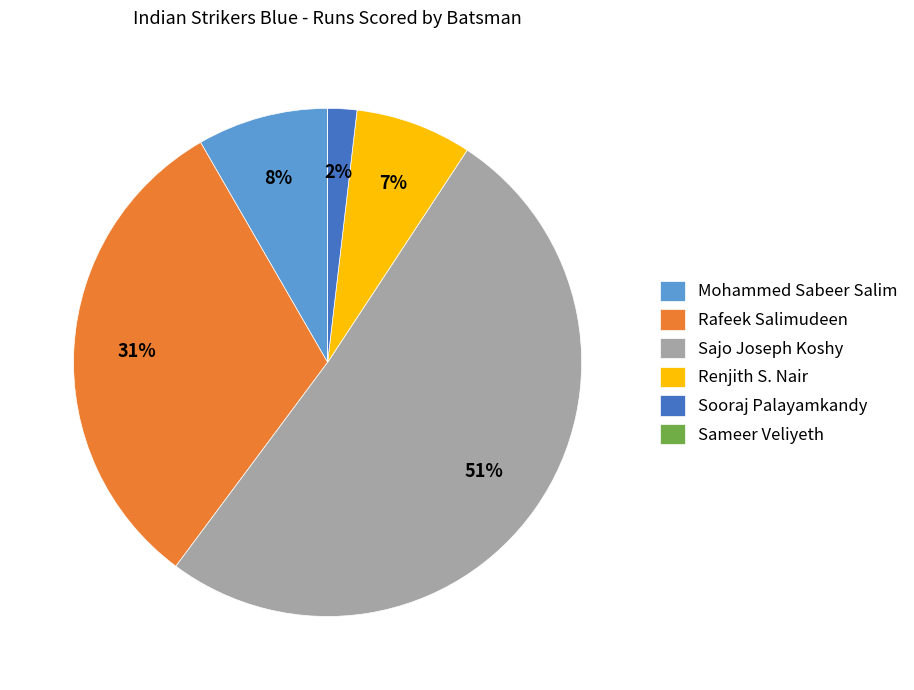

To the nearest percent, what is the difference between the Mohammed Sabeer Salim and Sooraj Palayamkandy slice percentages?

6%